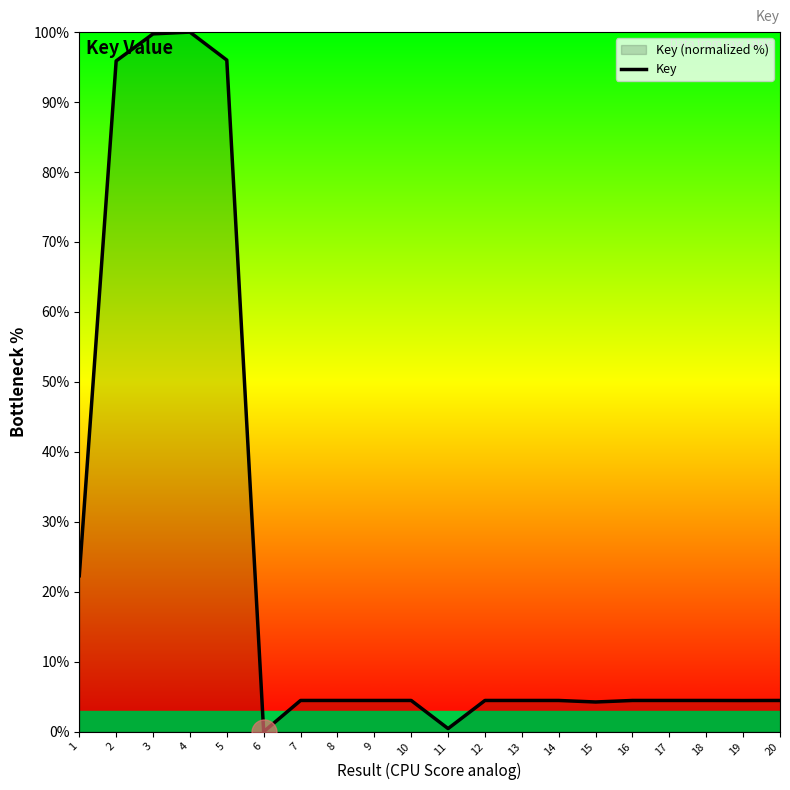

Rank the categories by value from highest to lowest.

4, 3, 5, 2, 1, 12, 10, 7, 17, 8, 20, 16, 18, 13, 14, 9, 19, 15, 11, 6